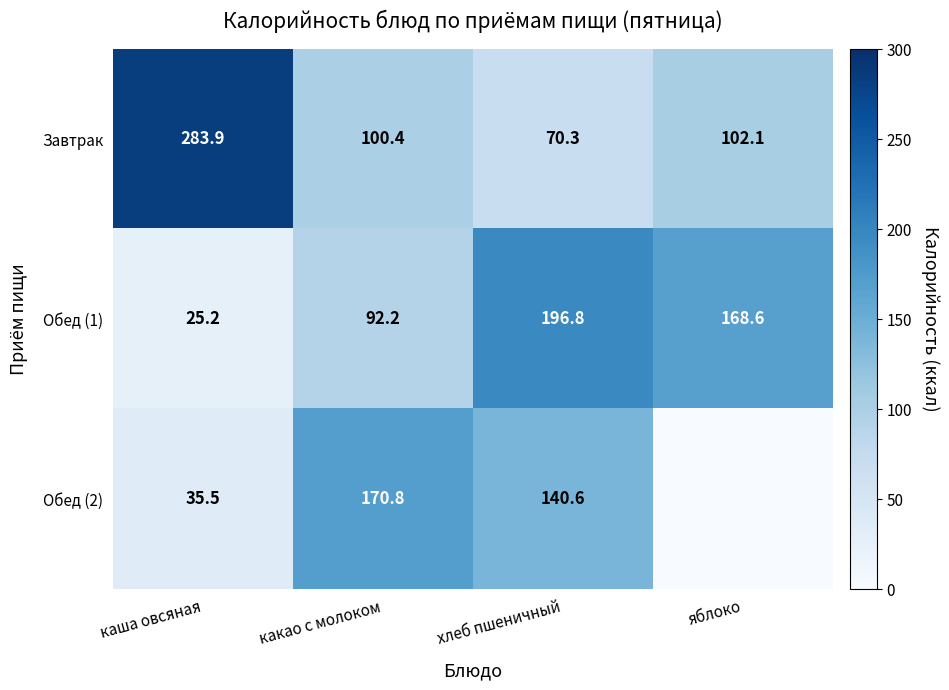

What is the difference between the Обед (1) values at яблоко and хлеб пшеничный?

28.2